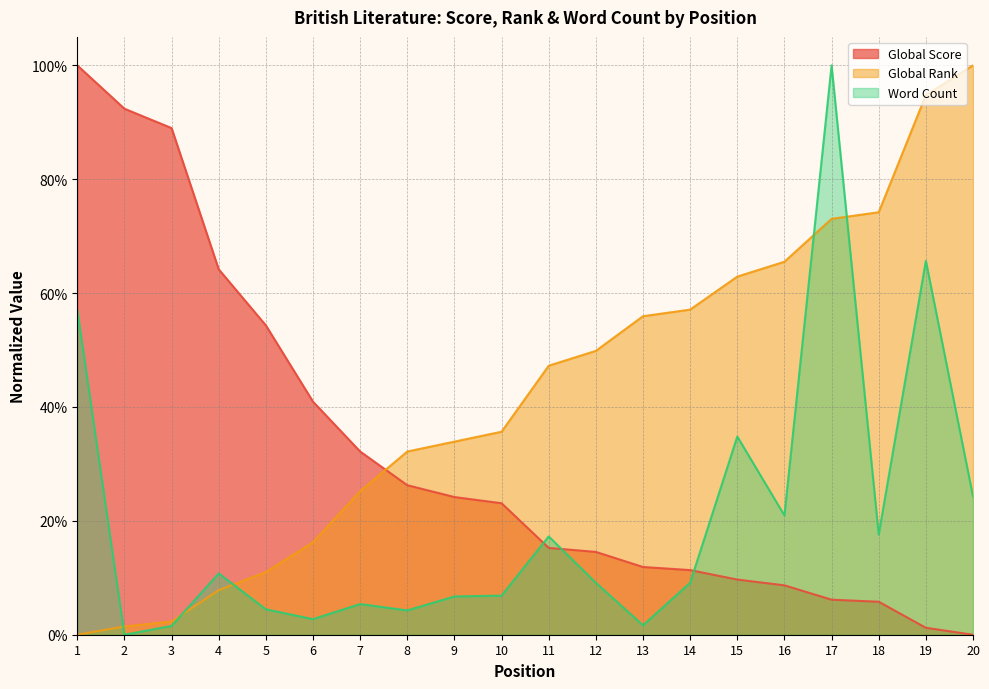

Which series has the widest spread of values?

Word Count